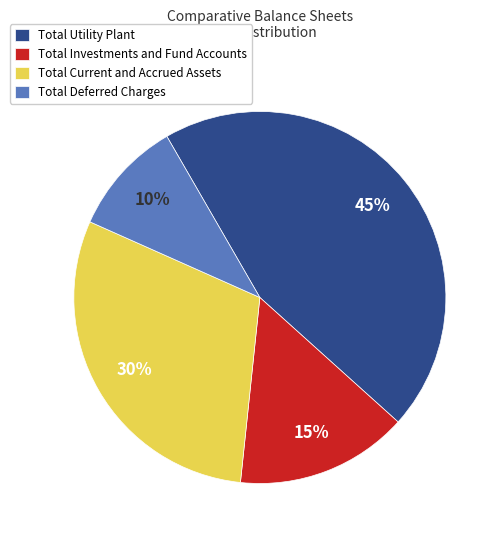

Which slice is the largest?

Total Utility Plant